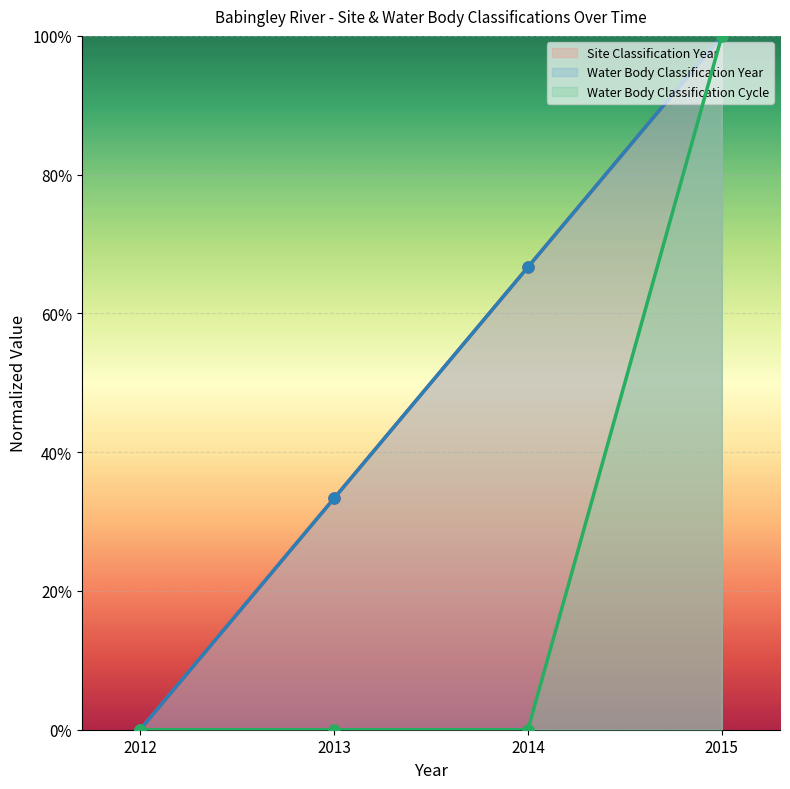

Reading left to right, transcribe all the data shown in this chart.

Site Classification Year: 0.0	0.3	0.7	1.0
Water Body Classification Year: 0.0	0.3	0.7	1.0
Water Body Classification Cycle: 0.0	0.0	0.0	1.0